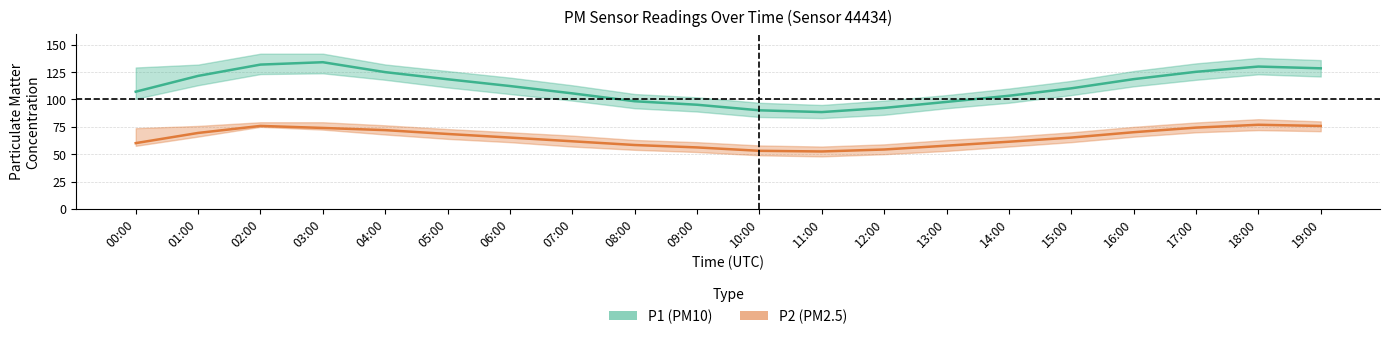

At which label is P1_upper closest to 118?

15:00